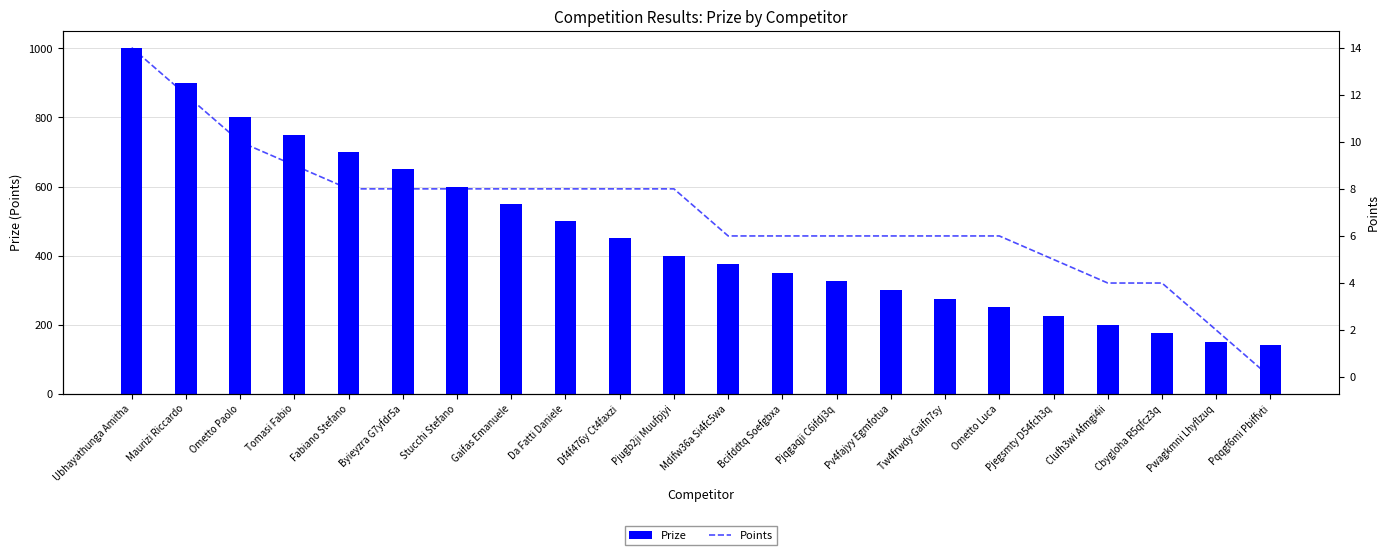

What is the spread (max minus min) of values at Pv4fajyy Egmfotua?

294